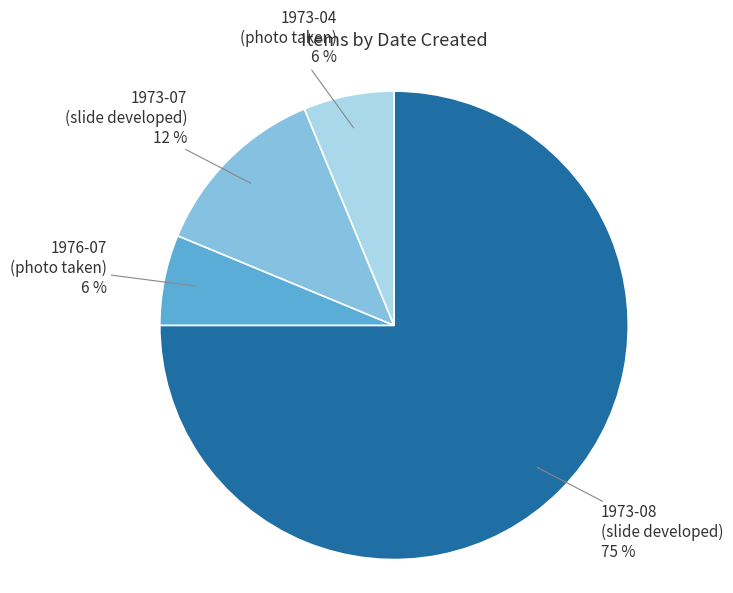

Count the number of slices in the pie.

4